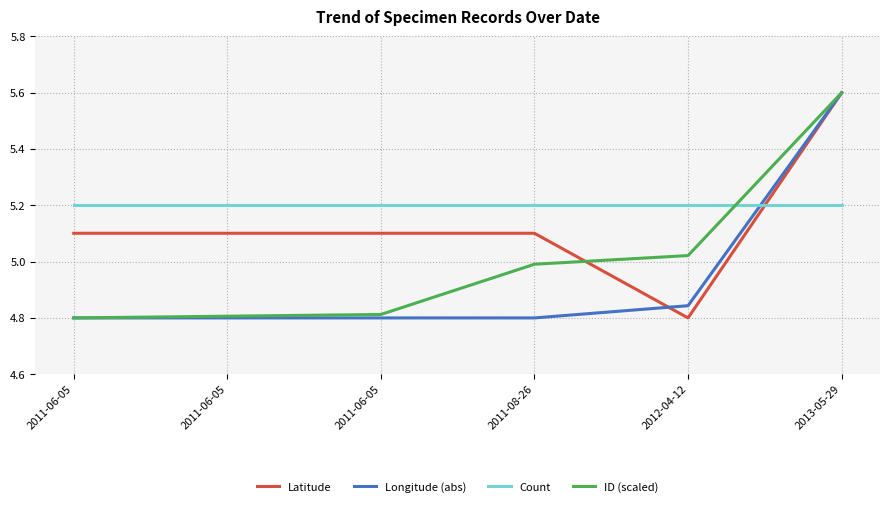

How many lines are shown in the chart?

4